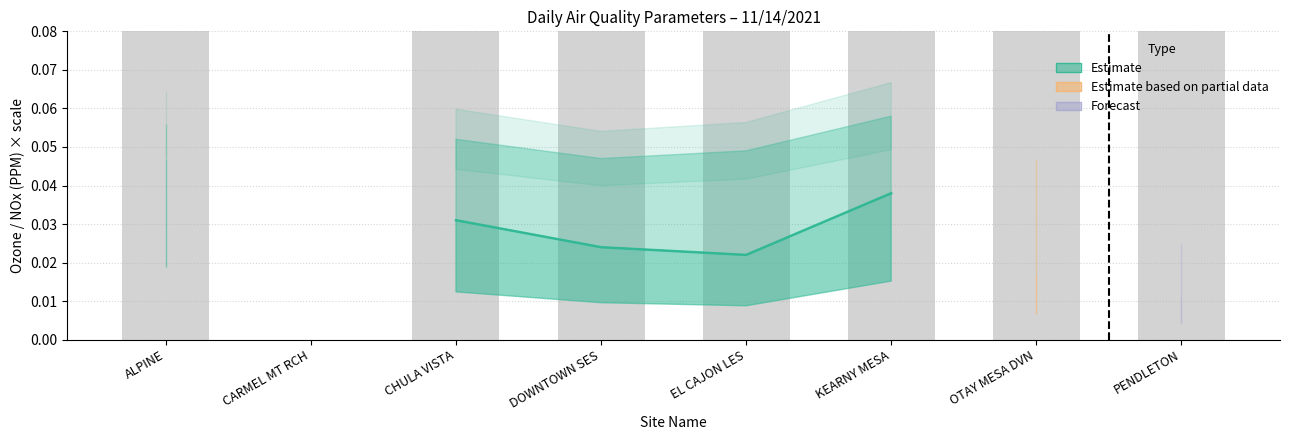

The chart shows a value of 0.0 at EL CAJON LES. True or false?

True